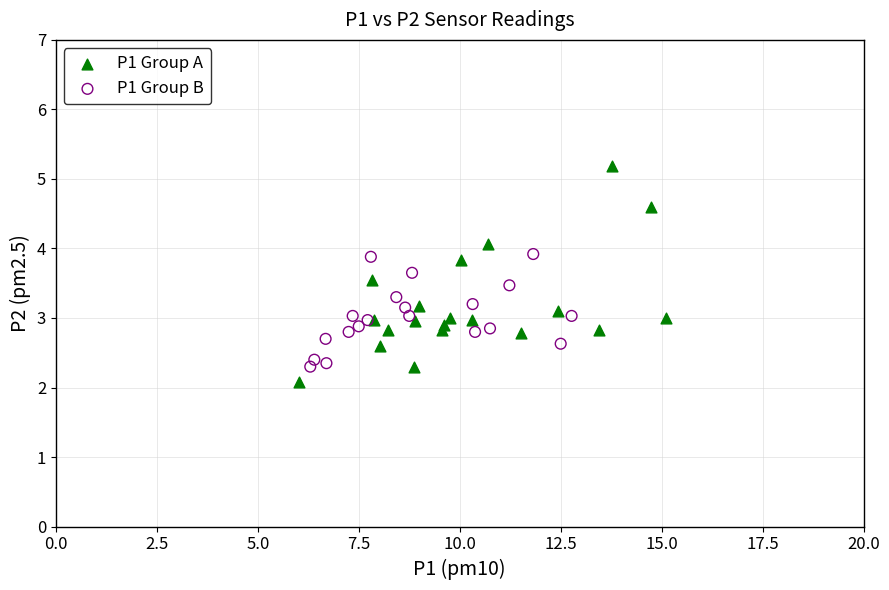

Which series has the largest Y range (max minus min)?

P1 Group A